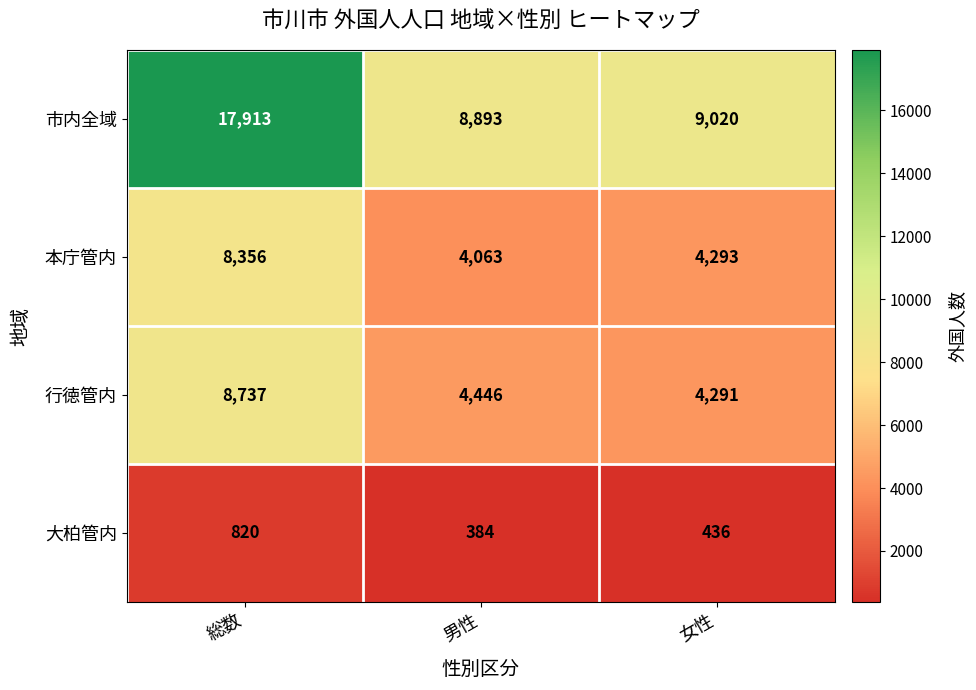

Is it true that 行徳管内 equals 4446 at 男性?

True